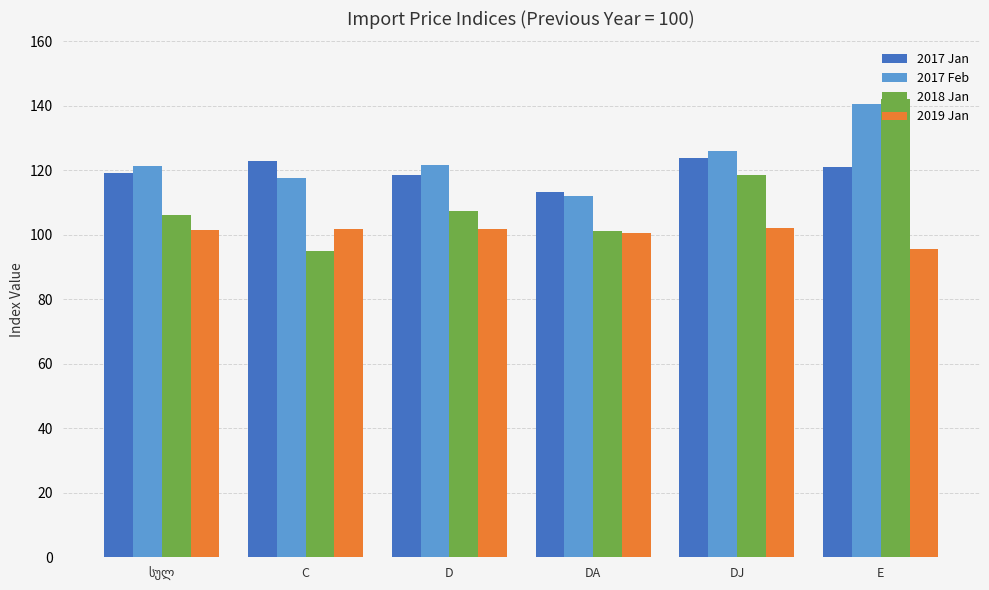

What is the difference between the maximum and minimum values in the 2017 Feb series?

28.7